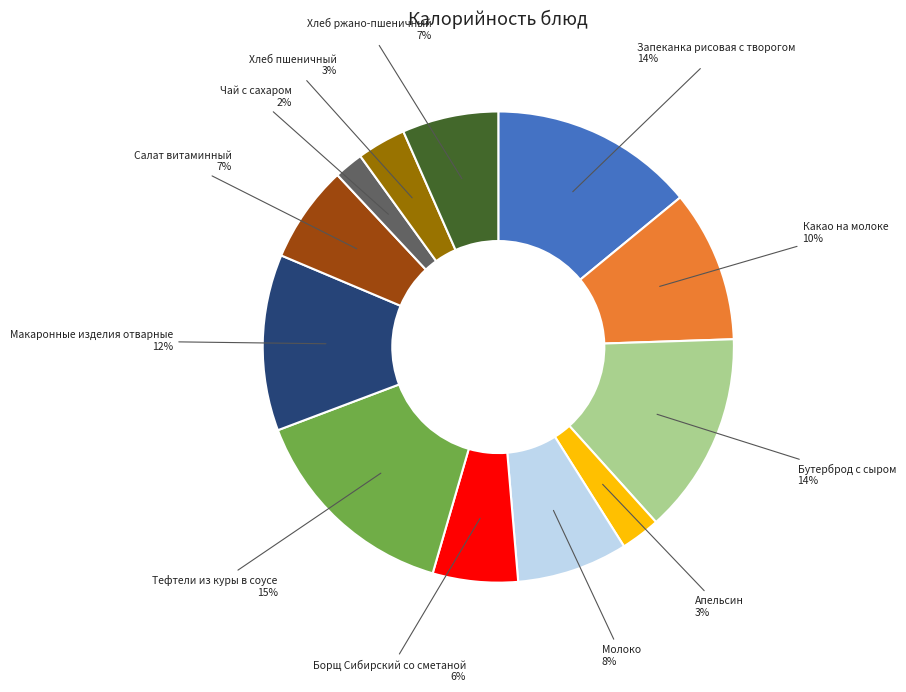

To the nearest percent, what is the difference between the largest and smallest slice percentages?

13%